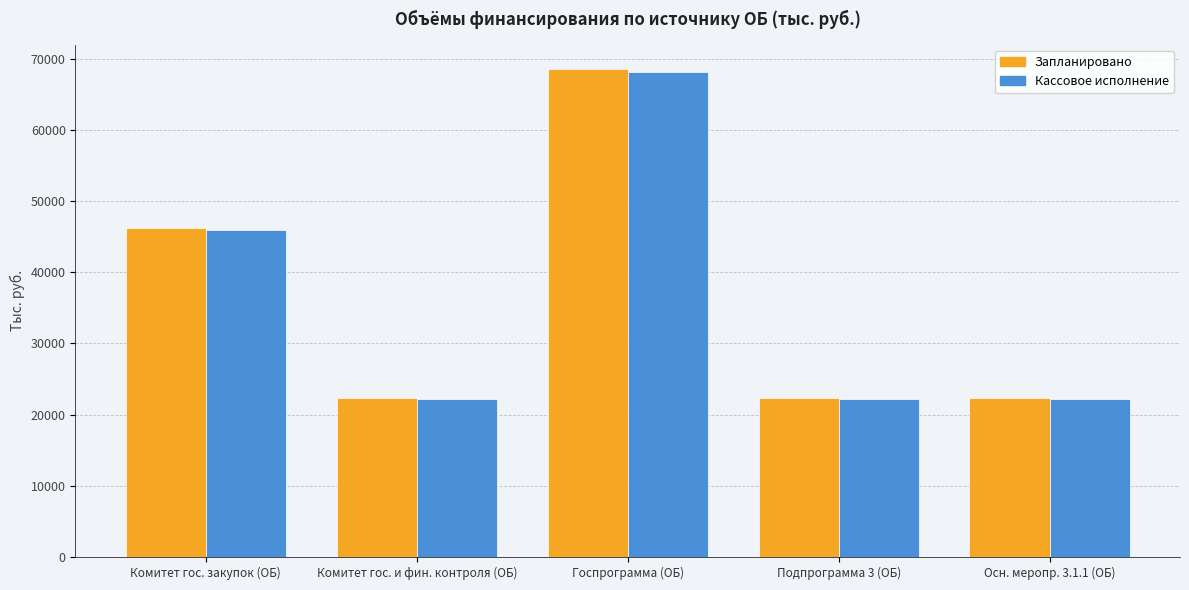

Where is Запланировано nearest to the value 45448?

Комитет гос. закупок (ОБ)